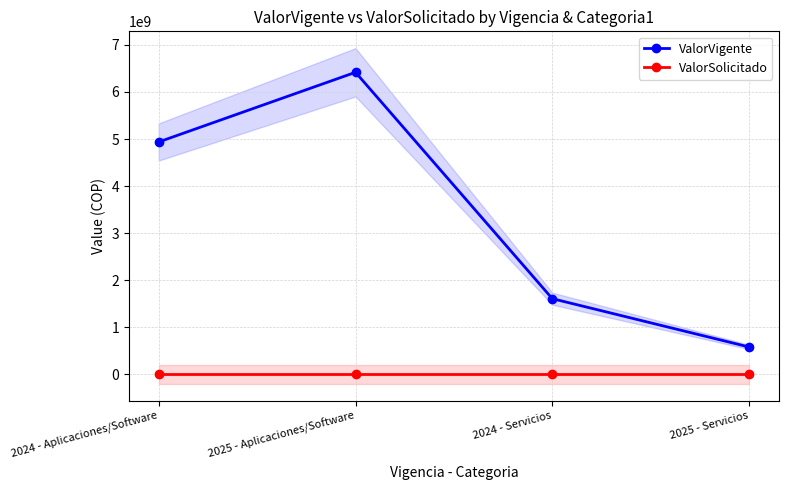

Reading right to left, extract all data points from this chart.

ValorVigente: 2025 - Servicios=582980957.9	2024 - Servicios=1609362100.0	2025 - Aplicaciones/Software=6417019042.1	2024 - Aplicaciones/Software=4937412100.0
ValorSolicitado: 2025 - Servicios=0.0	2024 - Servicios=0.0	2025 - Aplicaciones/Software=0.0	2024 - Aplicaciones/Software=0.0